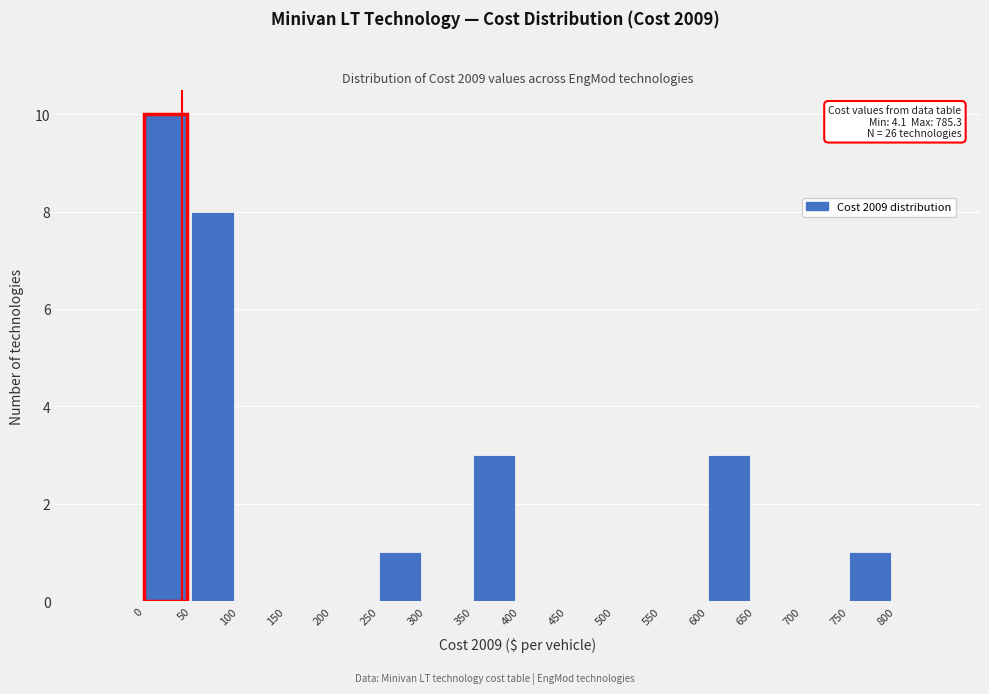

Over which range of the x-axis is the bar tallest?

0 to 50